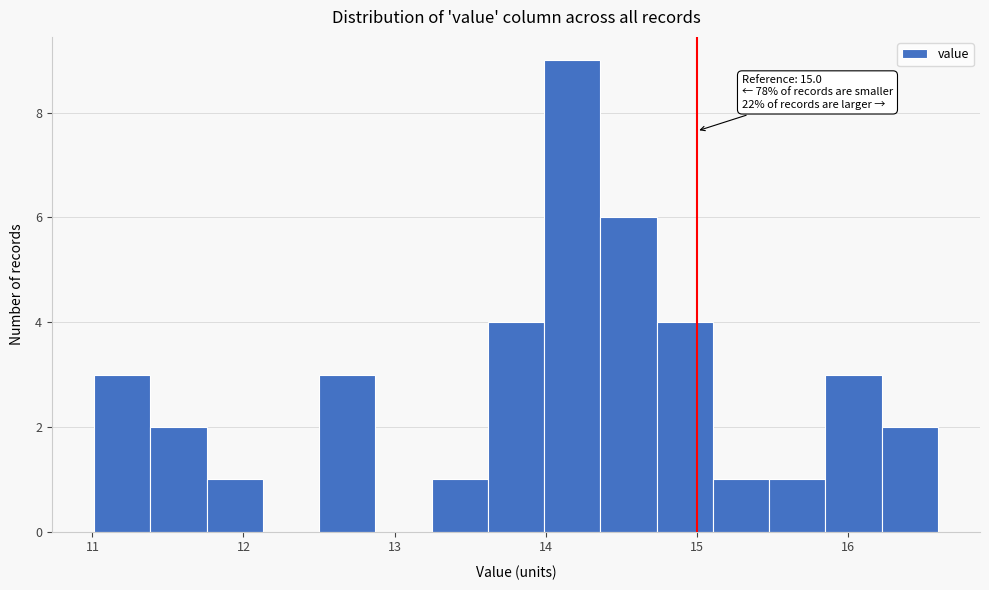

Read against the x-axis, roughly where is the centre of the tallest bar?

14.2